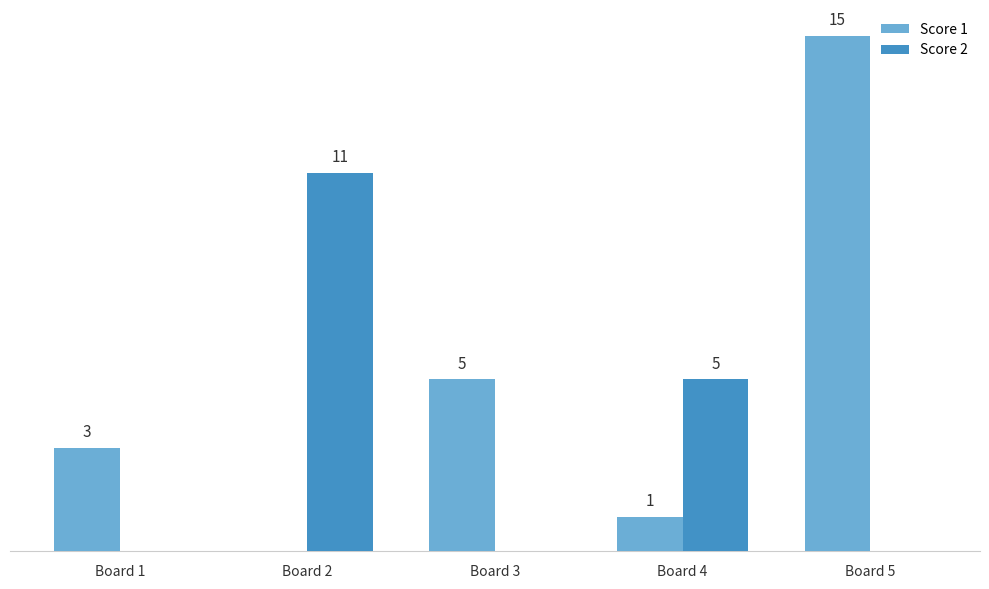

At which category is the sum across all series the highest?

Board 5